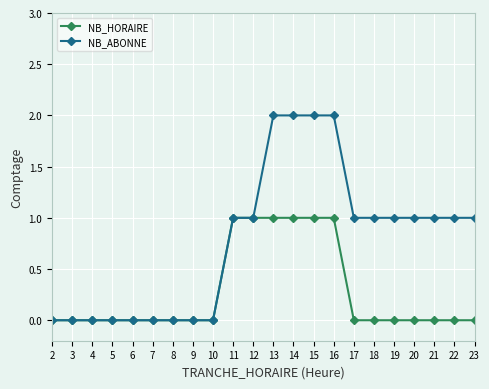

What is the spread (max minus min) of values at 23?

1